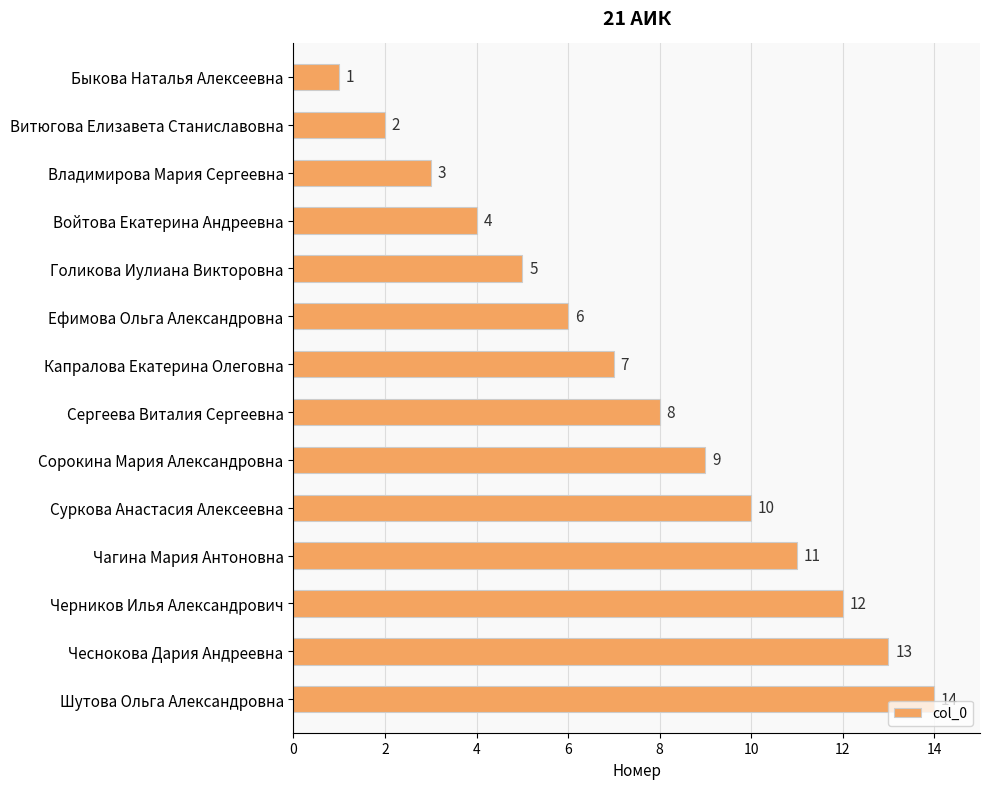

What value does the data have at Владимирова Мария Сергеевна?

3